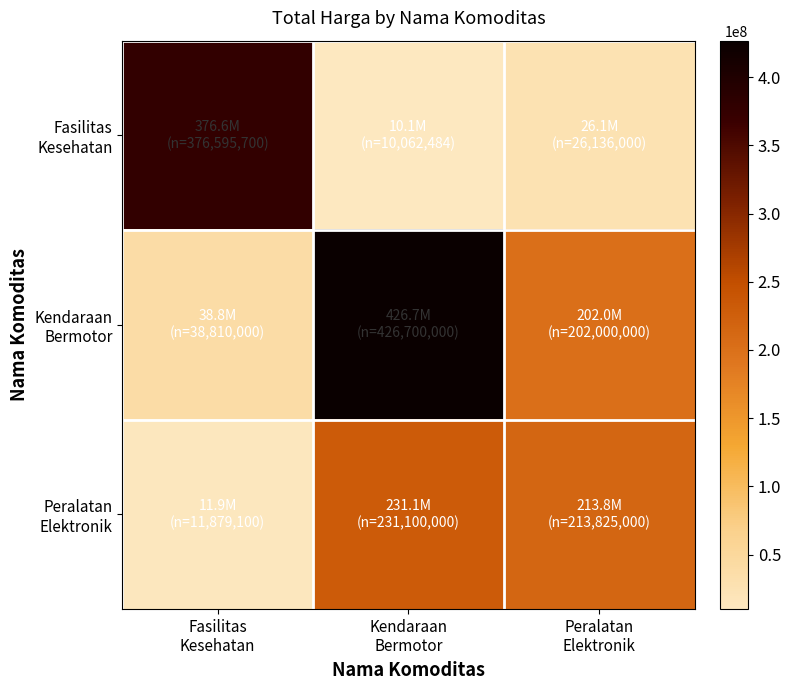

Rank the series at Kendaraan Bermotor from lowest to highest value.

Fasilitas Kesehatan, Peralatan Elektronik, Kendaraan Bermotor